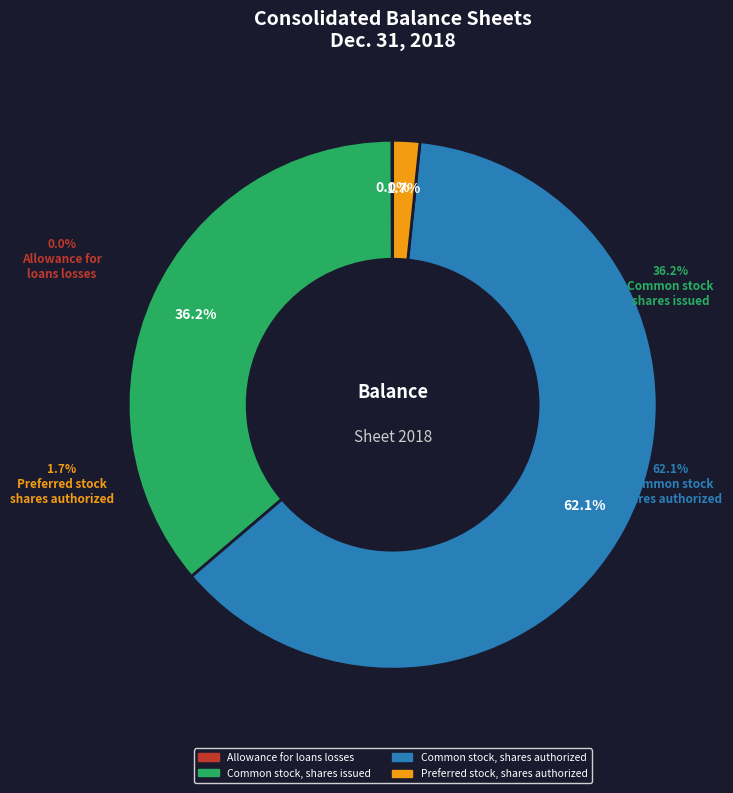

Rank the categories by value from highest to lowest.

Common stock, shares authorized, Common stock, shares issued, Preferred stock, shares authorized, Allowance for loans losses